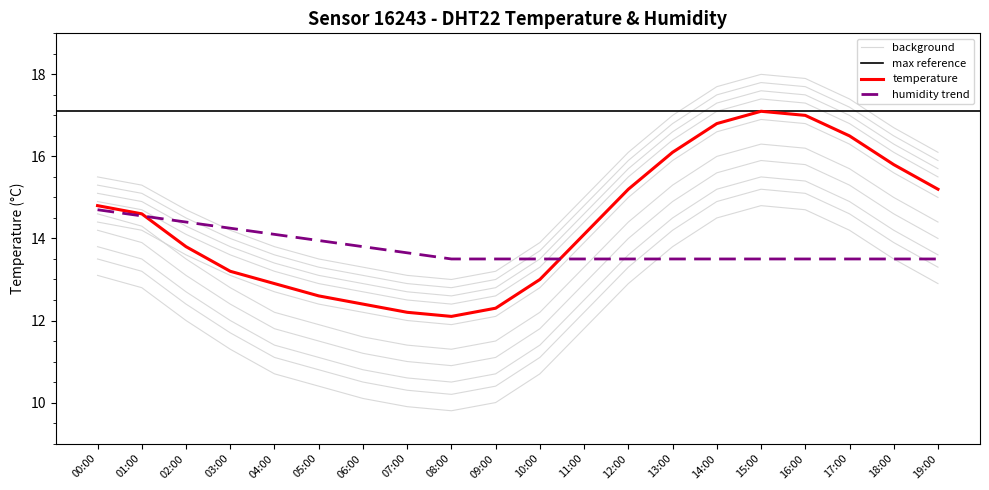

What is the sum of the values at 09:00 and 19:00?

27.5